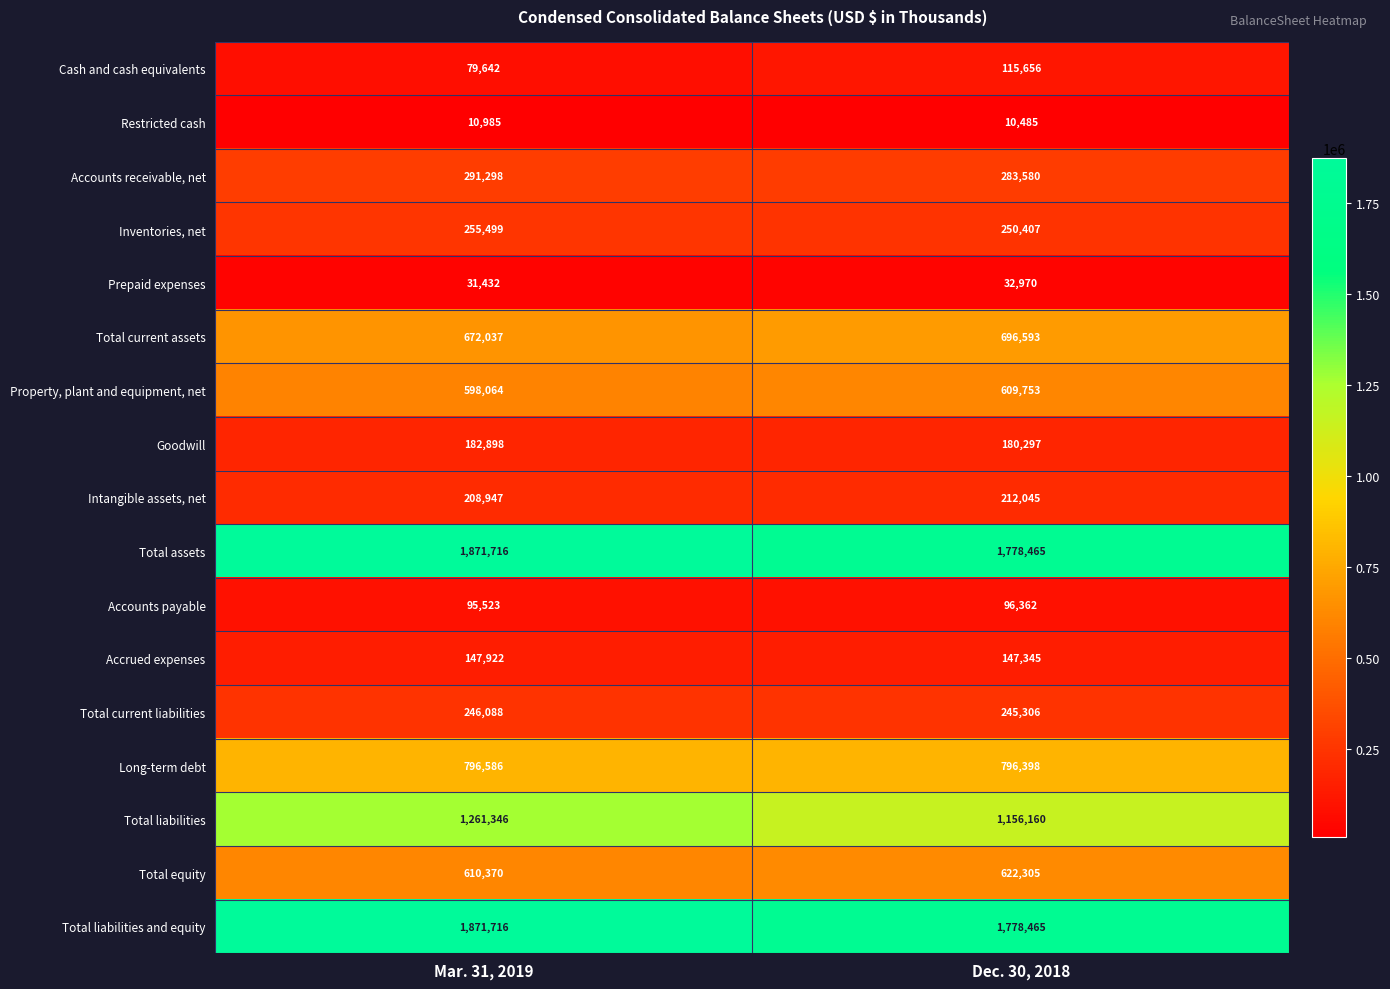

Where is Goodwill nearest to the value 181597?

Dec. 30, 2018